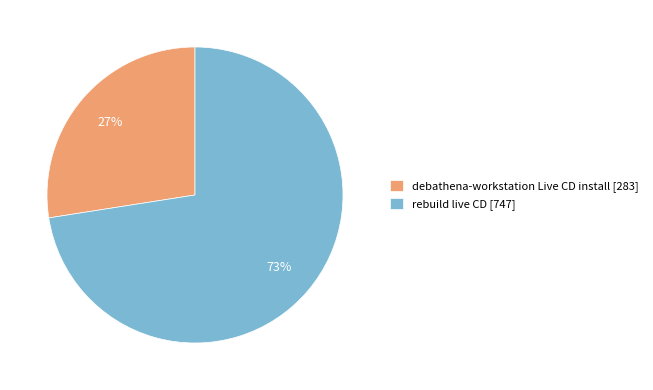

Which has a higher value, rebuild live CD [747] or debathena-workstation Live CD install [283]?

rebuild live CD [747]